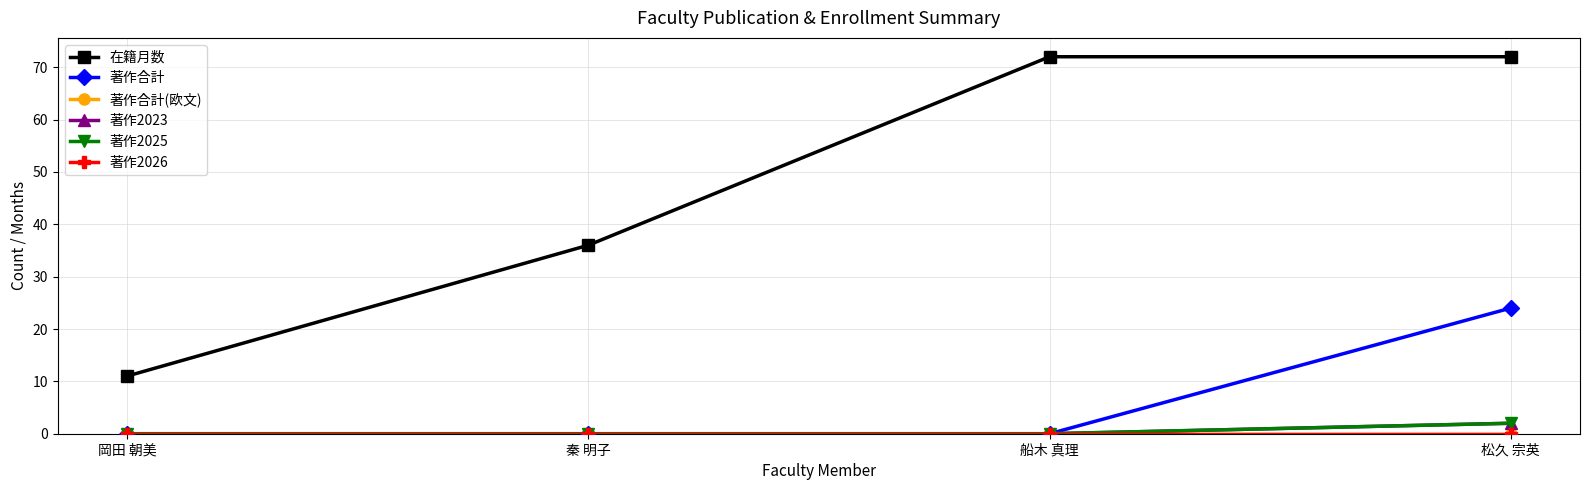

Does the chart have visible grid lines?

Yes